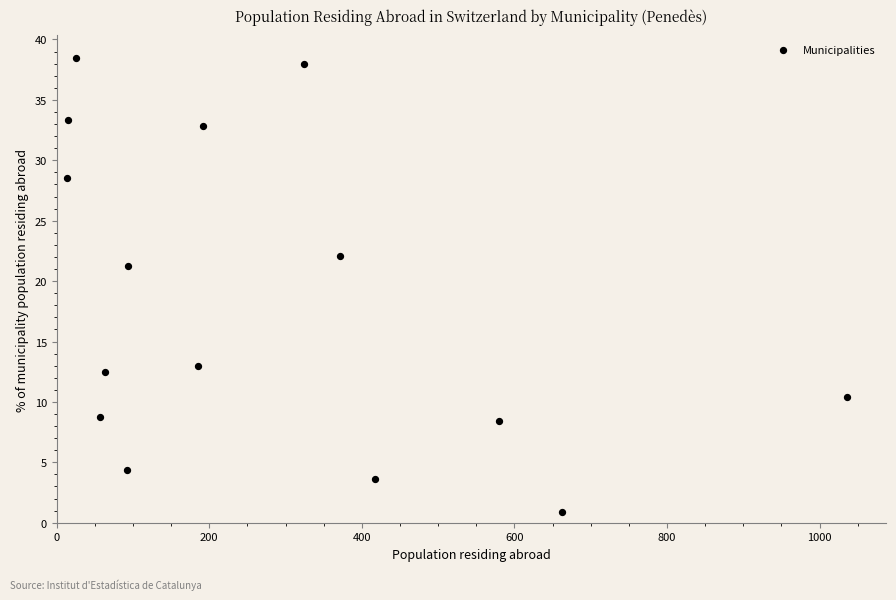

What Y value in the scatter plot is closest to 19?

21.3